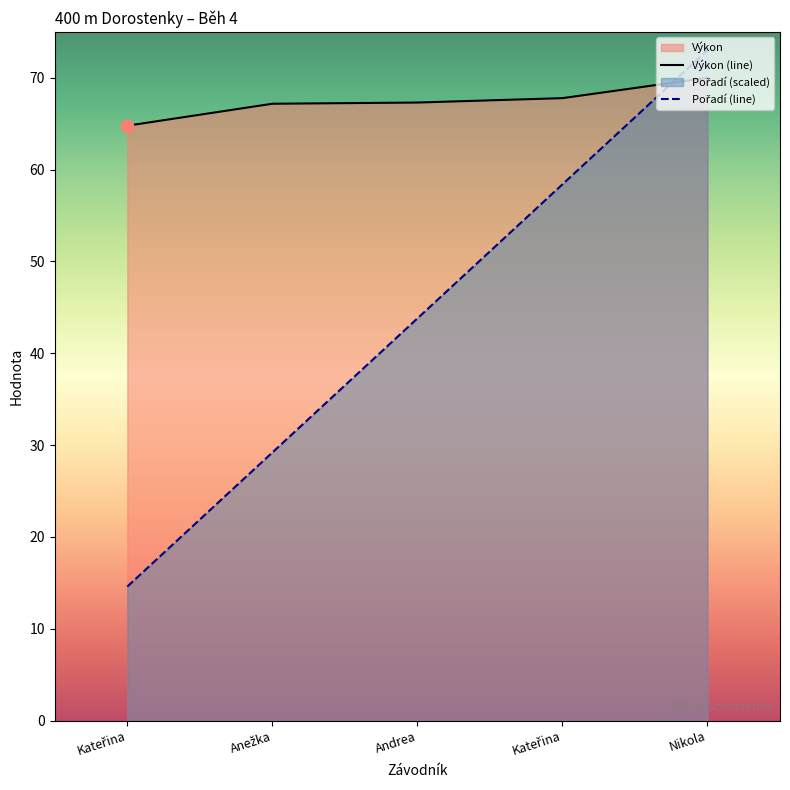

Which series reaches the minimum Y coordinate?

Pořadí